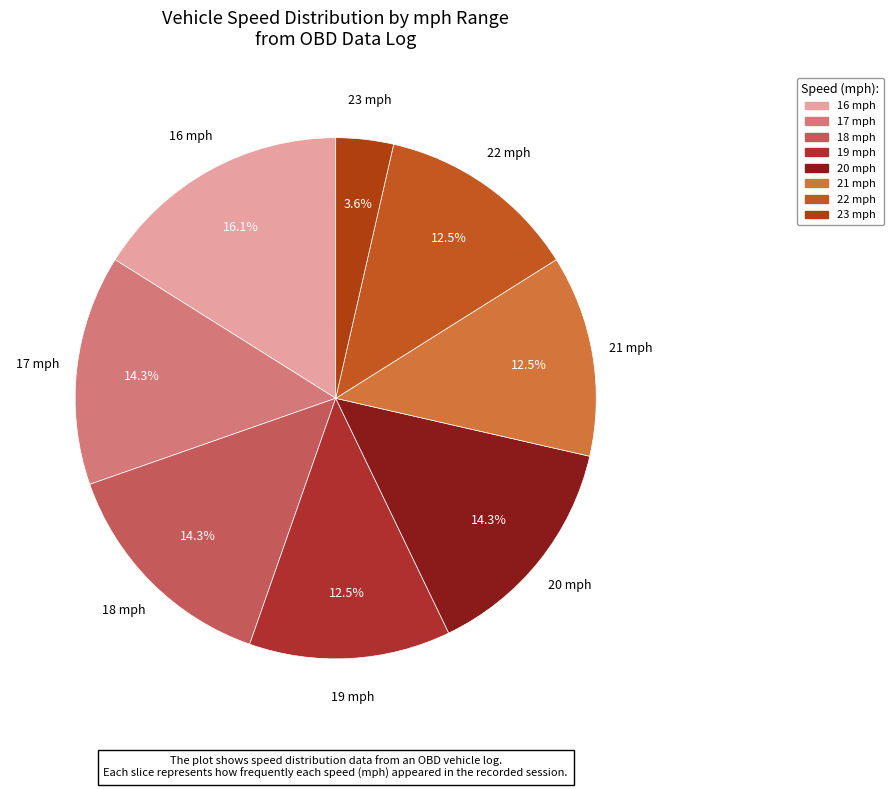

How many segments does this pie chart have?

8